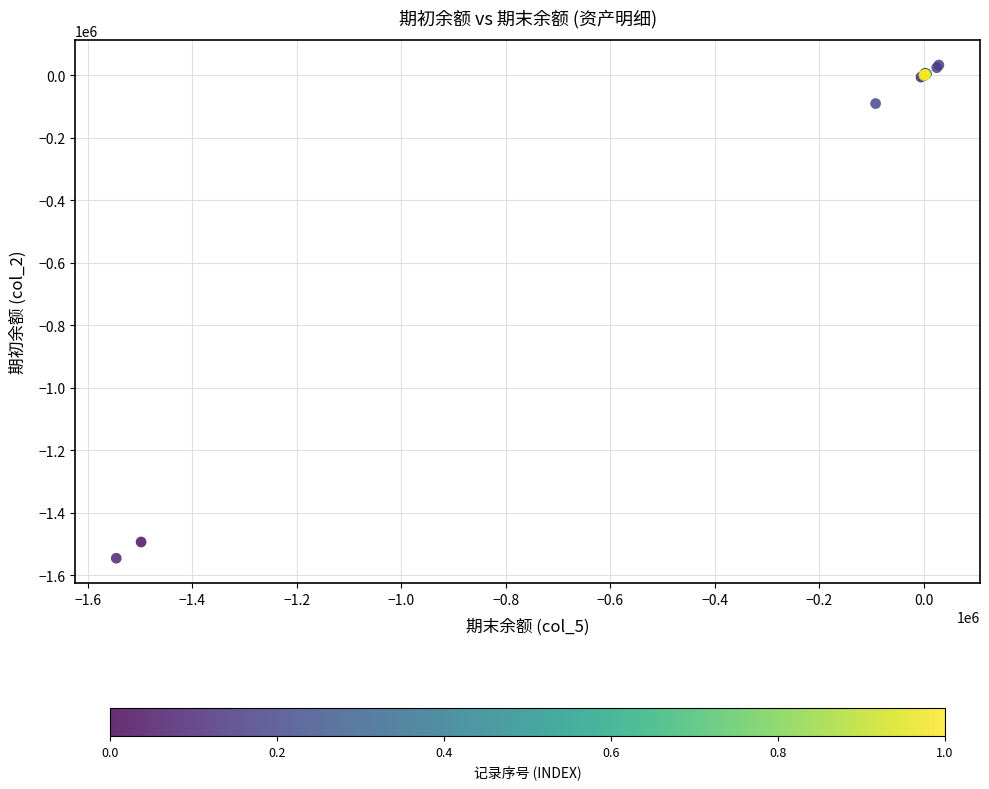

What Y value in the scatter plot is closest to -756548?

-90347.4